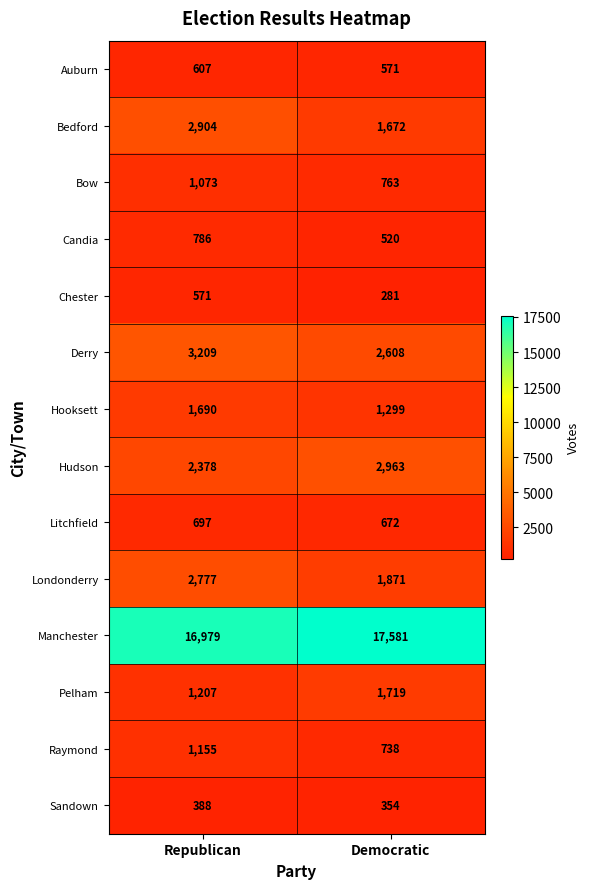

What is the difference between the Bow values at Republican and Democratic?

310